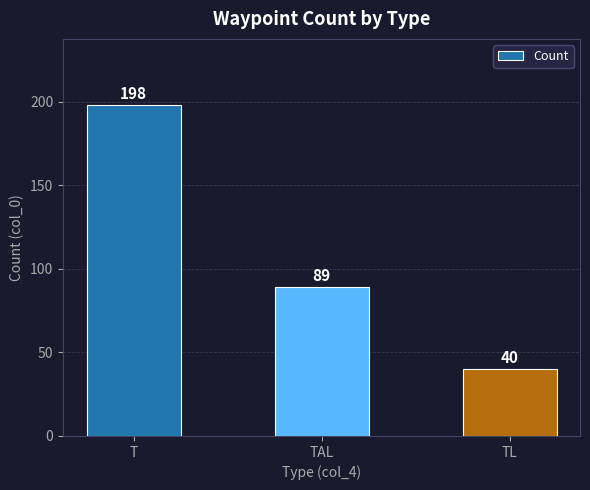

Reading left to right, what are all the values shown in this chart?

T=198	TAL=89	TL=40